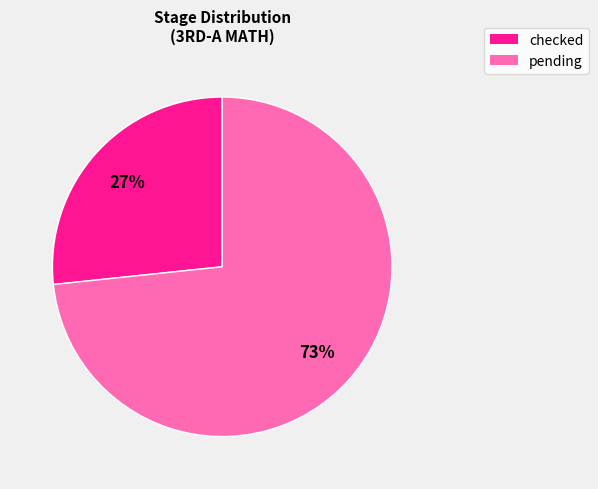

Is there a majority slice in this chart?

Yes